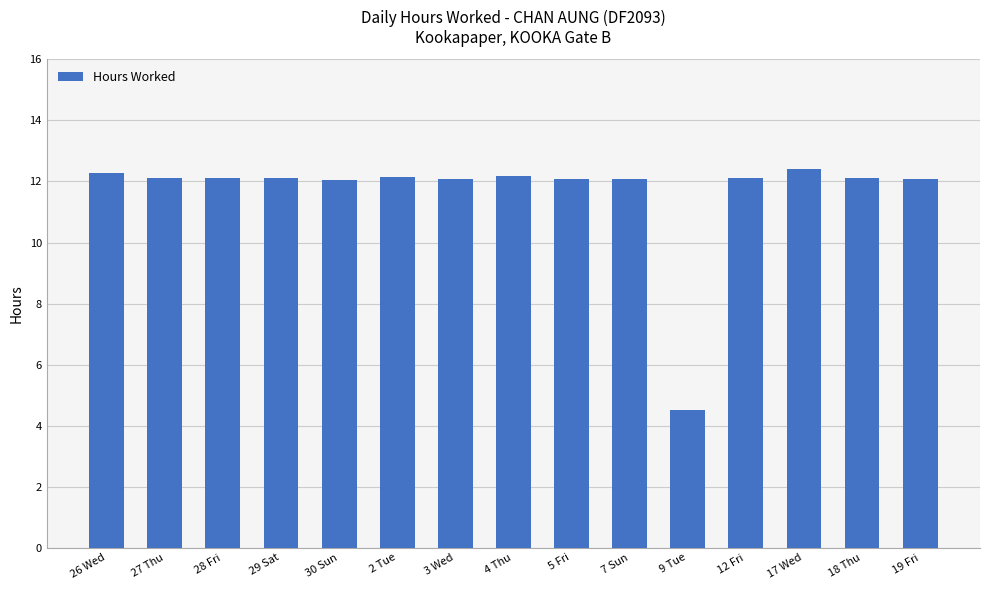

At which label does the data first exceed 12?

26 Wed